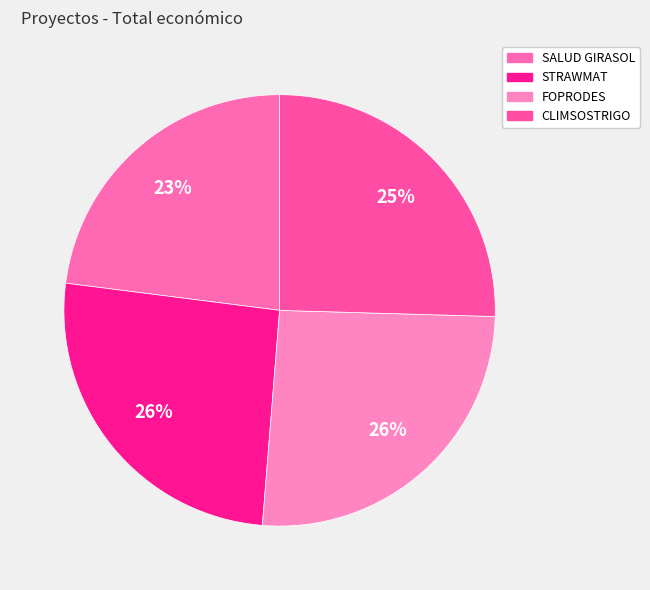

Does any single category account for the majority?

No